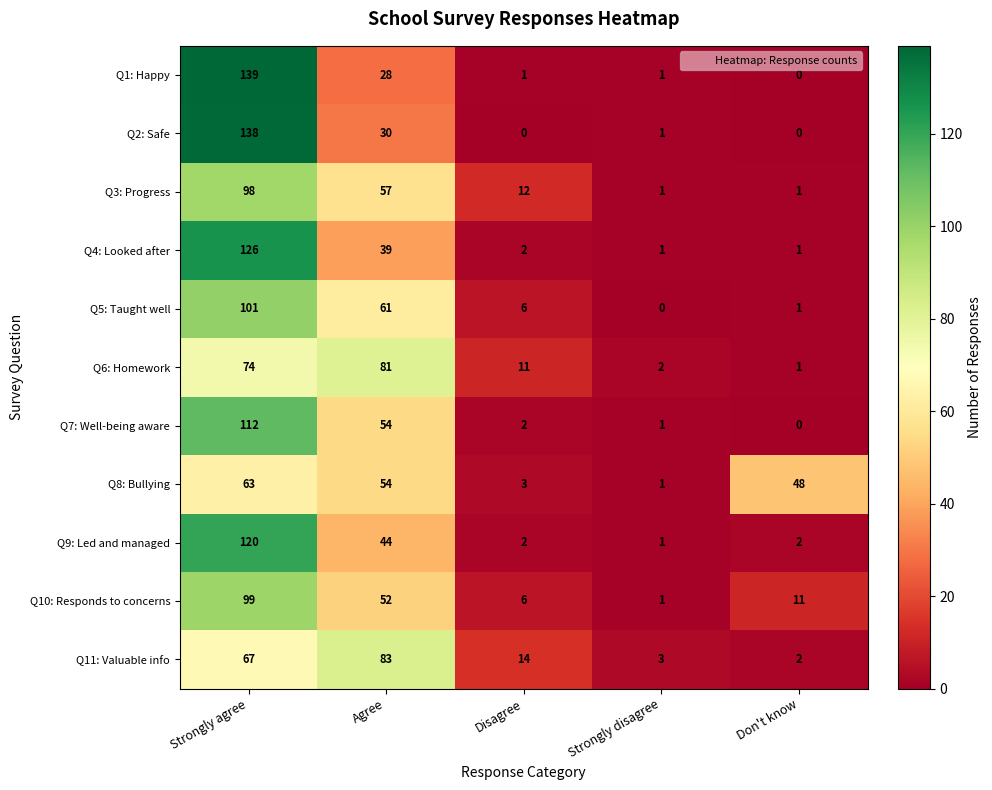

Rank the series by their maximum value, from lowest to highest.

Q8: Bullying, Q6: Homework, Q11: Valuable info, Q3: Progress, Q10: Responds to concerns, Q5: Taught well, Q7: Well-being aware, Q9: Led and managed, Q4: Looked after, Q2: Safe, Q1: Happy